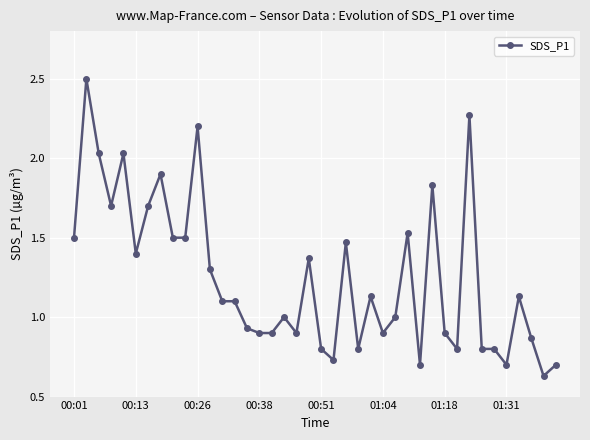

How many lines are shown in the chart?

1